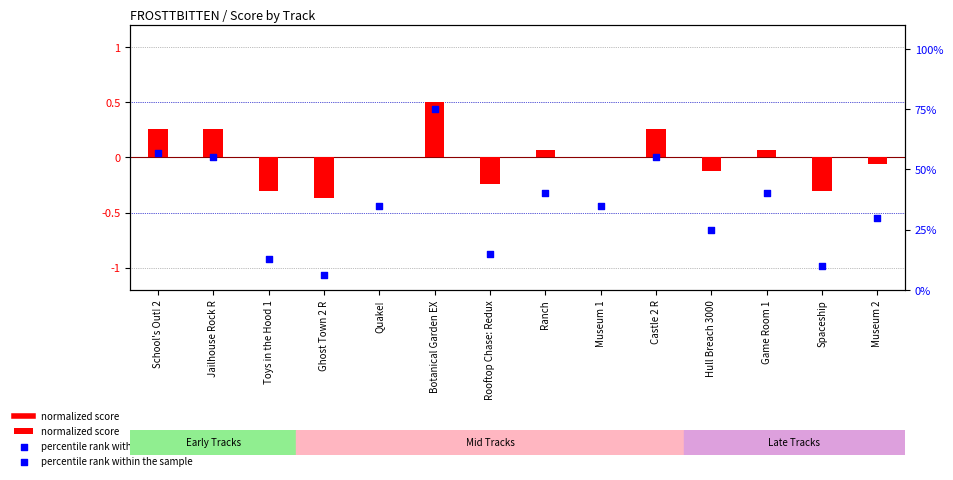

At how many categories does at least one series exceed 53?

4